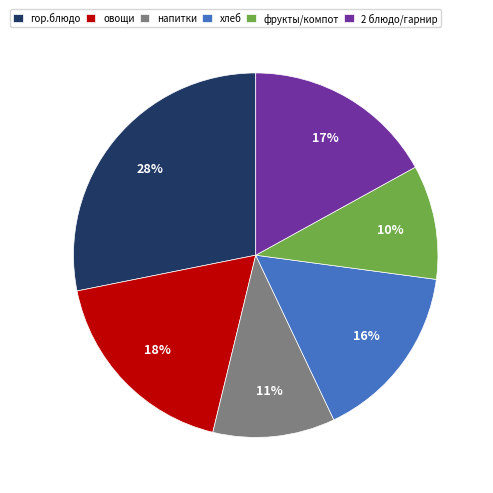

The хлеб slice represents 16% of the pie. True or false?

True